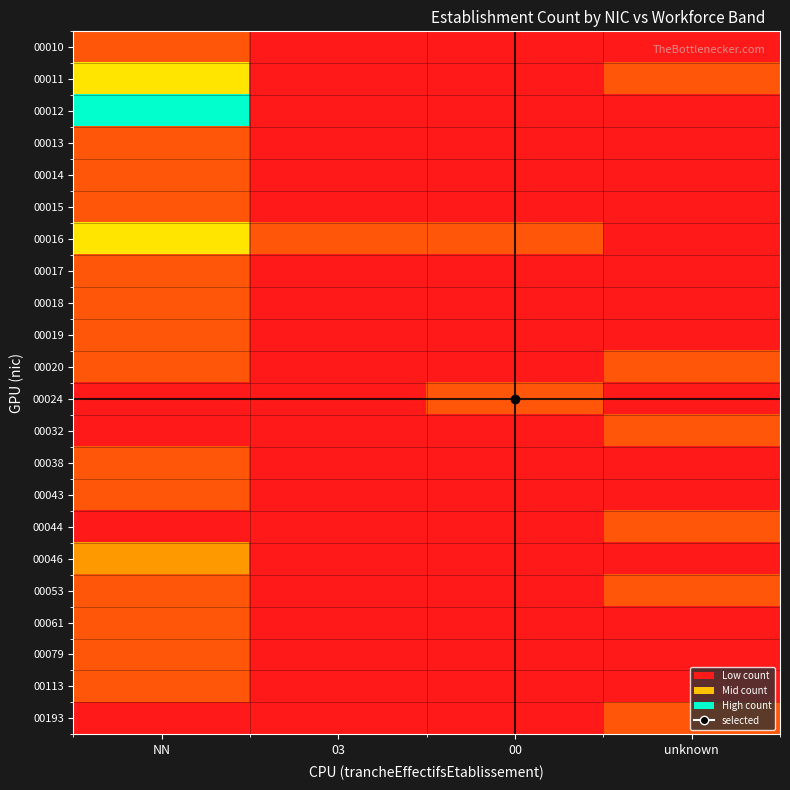

At 00, list the series in order from largest to smallest.

00016, 00024, 00010, 00011, 00012, 00013, 00014, 00015, 00017, 00018, 00019, 00020, 00032, 00038, 00043, 00044, 00046, 00053, 00061, 00079, 00113, 00193